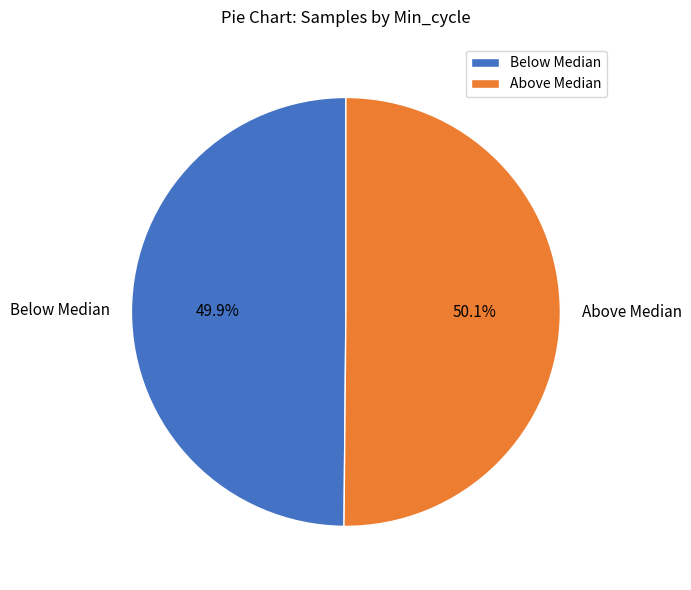

Approximately how many times larger is the value at Above Median compared to Below Median?

1.0